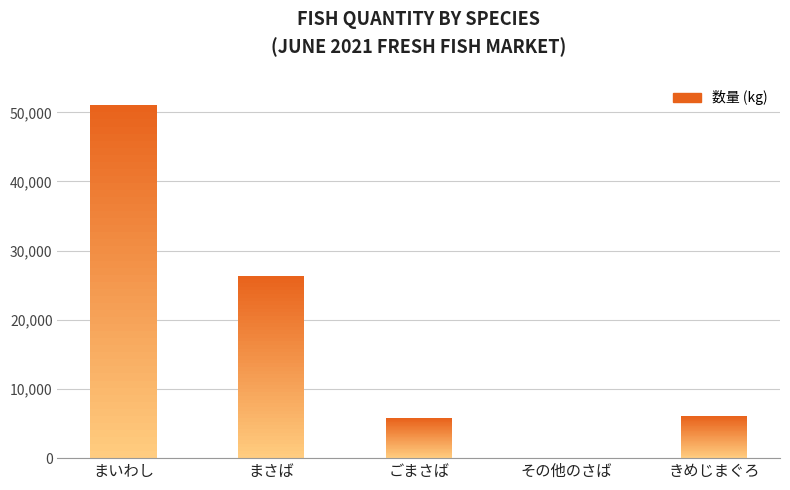

Reading left to right, what are all the values shown in this chart?

まいわし=51005	まさば=26369	ごまさば=5740	その他のさば=7	きめじまぐろ=6040